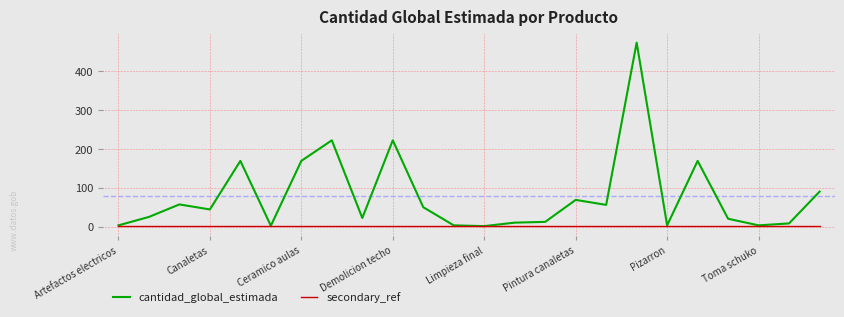

Which series has the widest spread of values?

cantidad_global_estimada